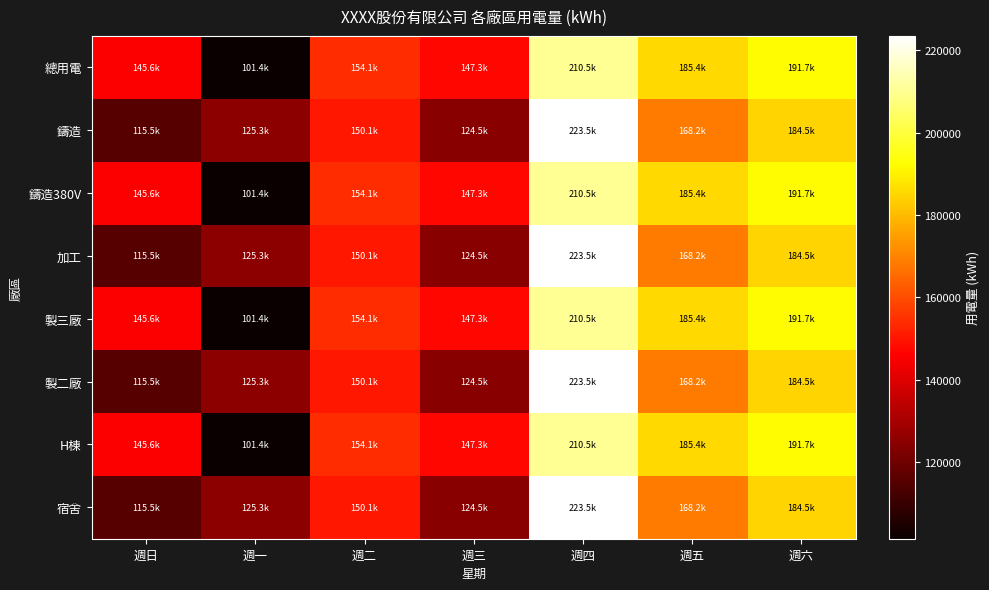

Which label corresponds to the largest value in the chart?

週四